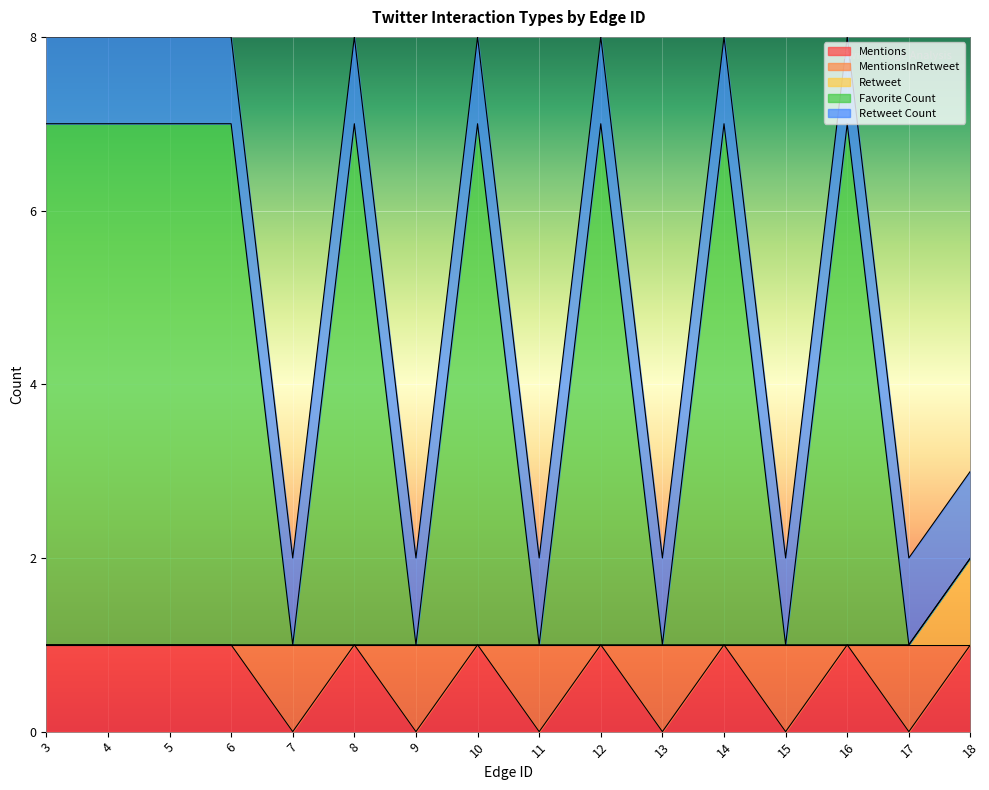

What is the sum of the Mentions values at 4 and 11?

1